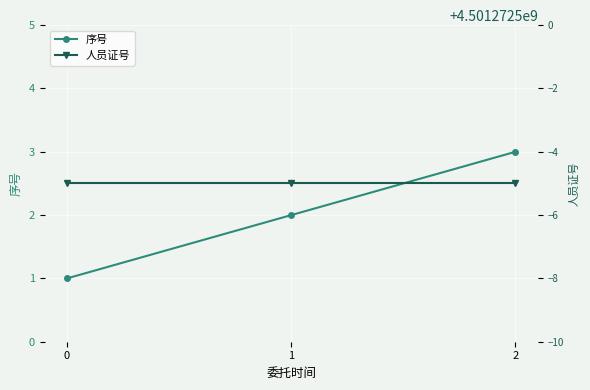

At which category is the sum across all series the highest?

2